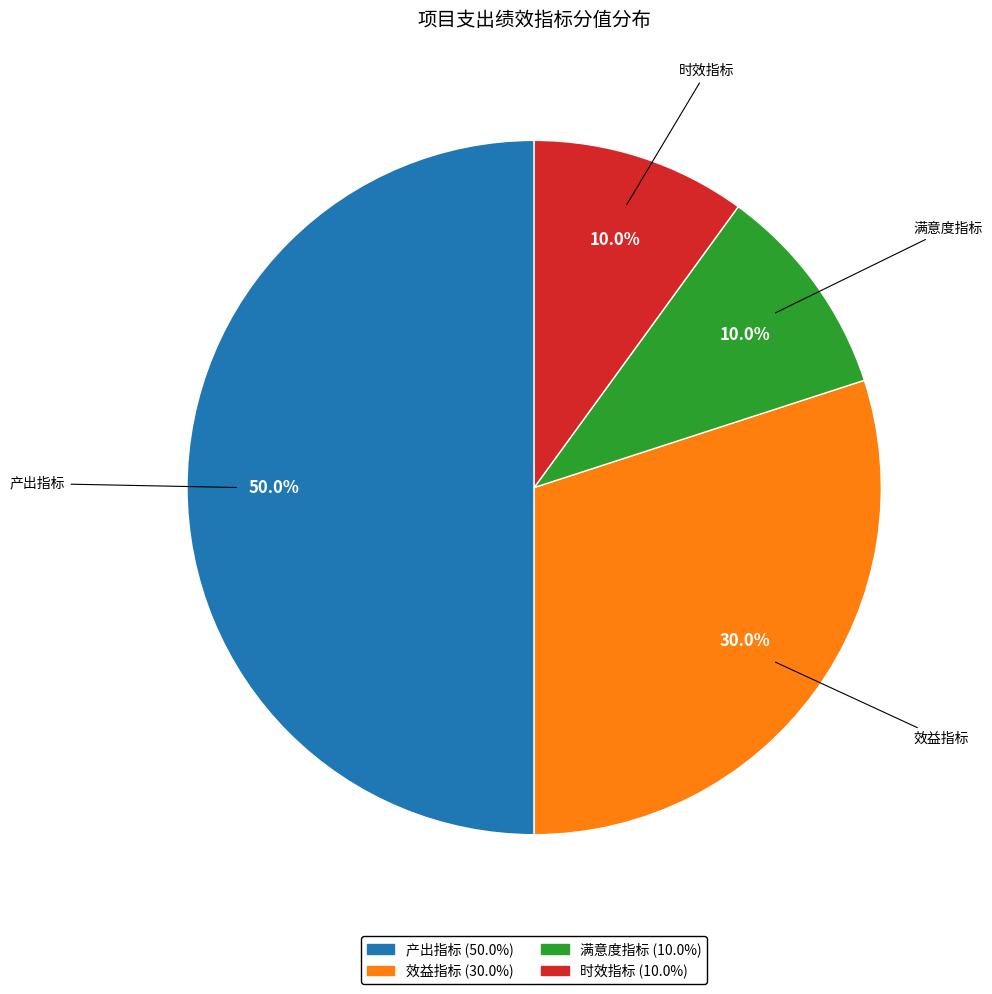

What is the total percentage of 产出指标 and 时效指标?

60.0%